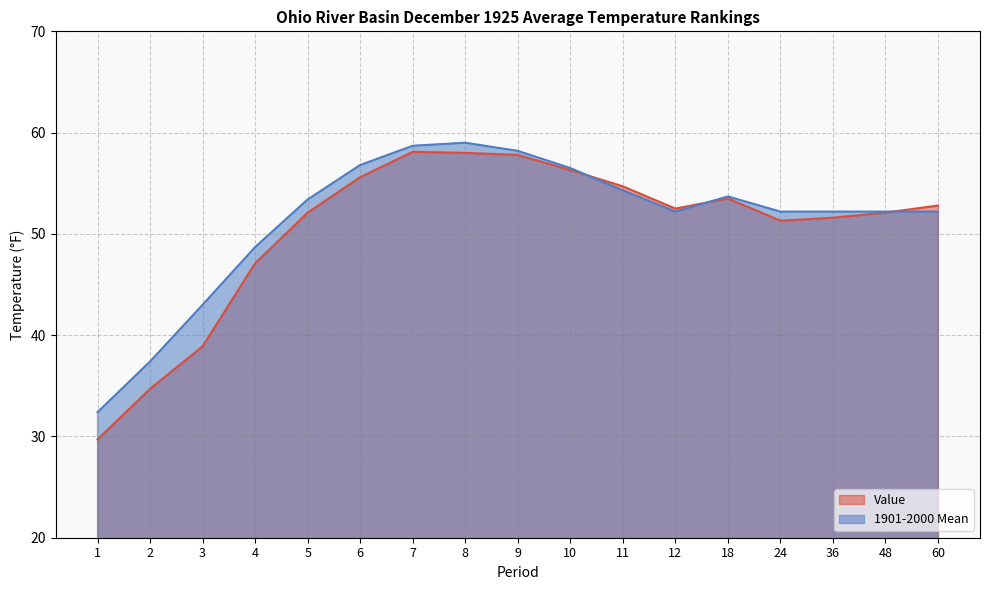

Reading right to left, extract all data points from this chart.

Value: 60=52.8	48=52.1	36=51.6	24=51.3	18=53.5	12=52.5	11=54.7	10=56.3	9=57.8	8=58.0	7=58.1	6=55.6	5=52.1	4=47.1	3=38.9	2=34.7	1=29.7
1901-2000 Mean: 60=52.2	48=52.2	36=52.2	24=52.2	18=53.7	12=52.2	11=54.3	10=56.5	9=58.2	8=59.0	7=58.7	6=56.8	5=53.4	4=48.7	3=43.0	2=37.4	1=32.4